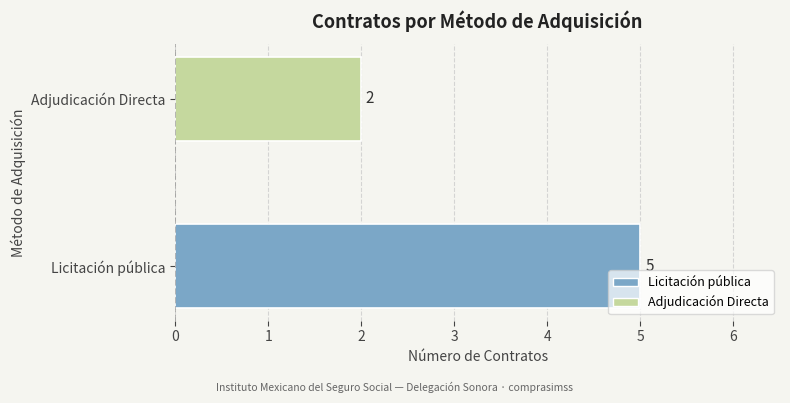

What is the average value?

4